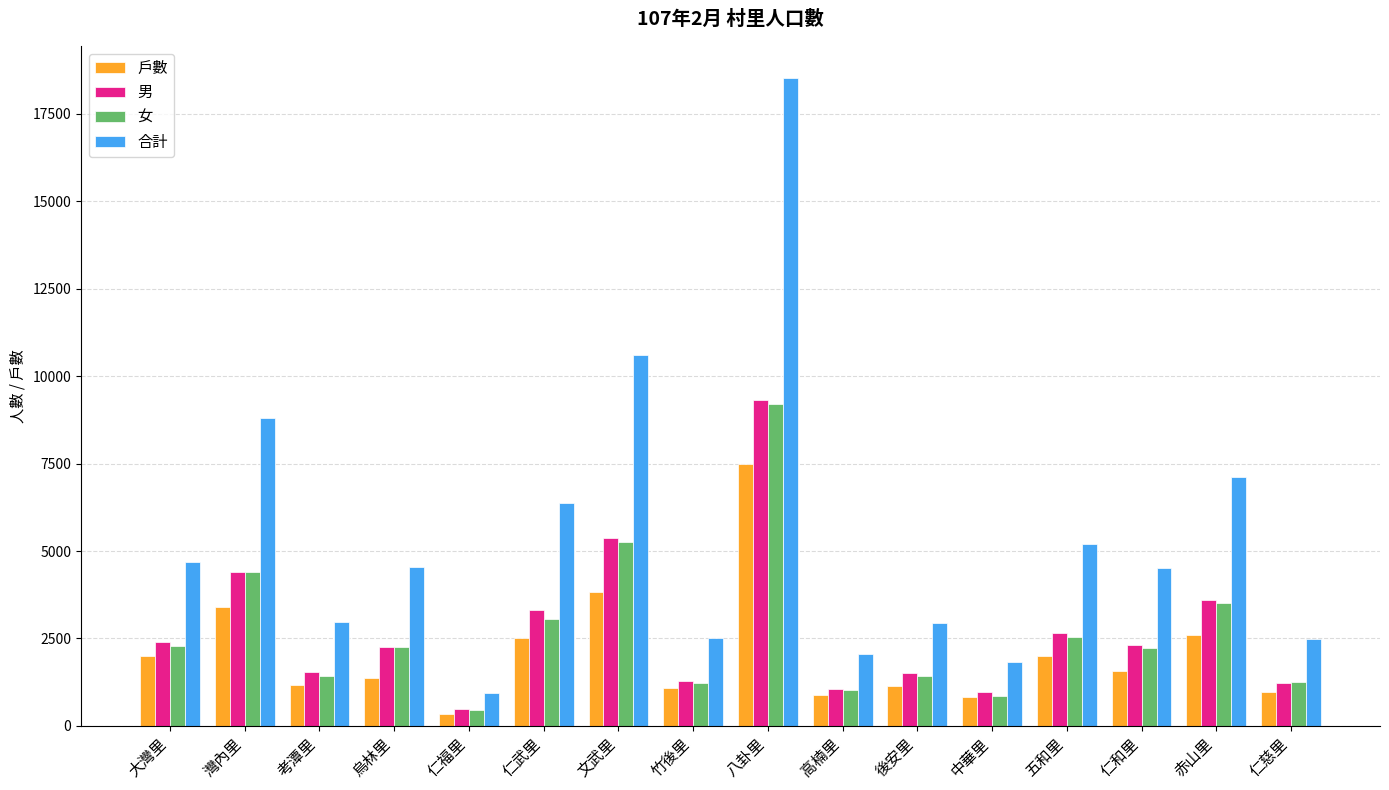

True or false: 合計 has a value of 4691 at 大灣里.

True